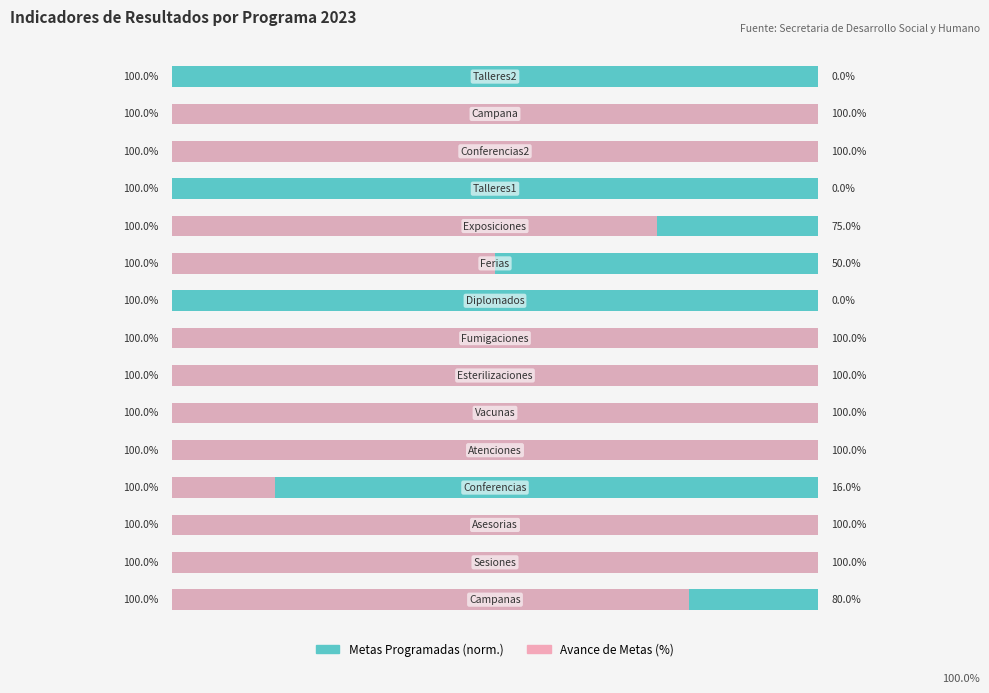

Rank the series by their maximum value, from lowest to highest.

Metas Programadas (norm.), Avance de Metas (%)